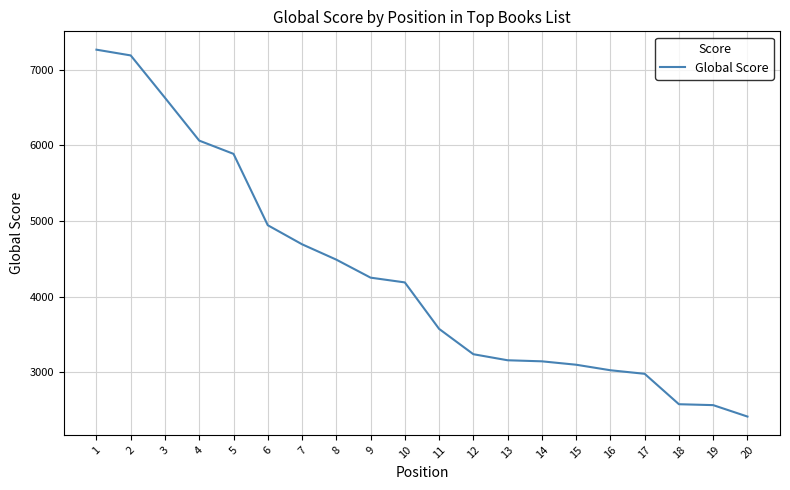

Read the value at 6.

4944